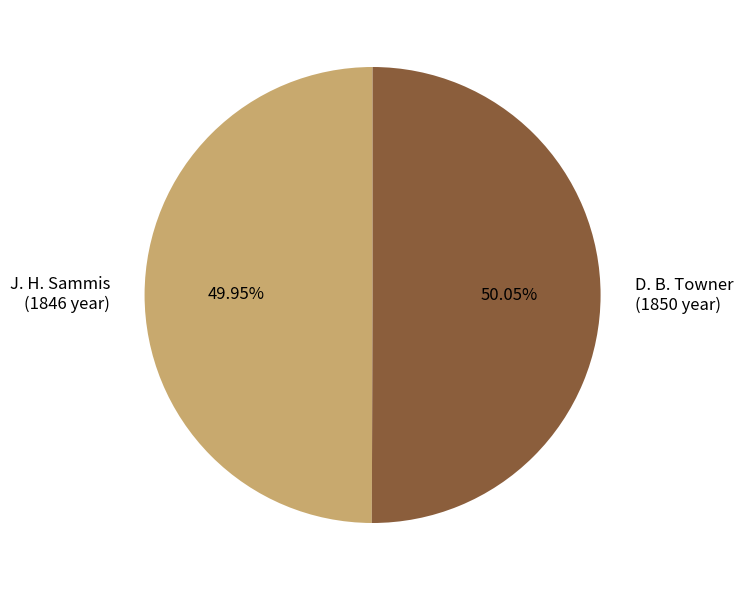

Count the number of slices in the pie.

2